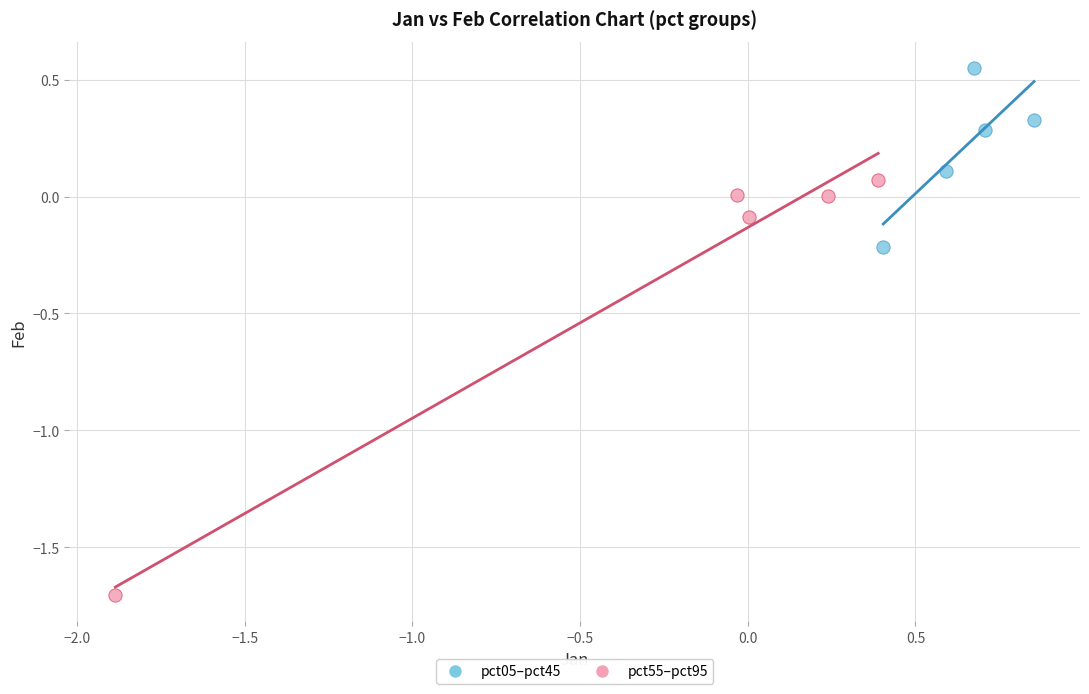

What are all the series names shown in the legend?

pct05–pct45, pct55–pct95